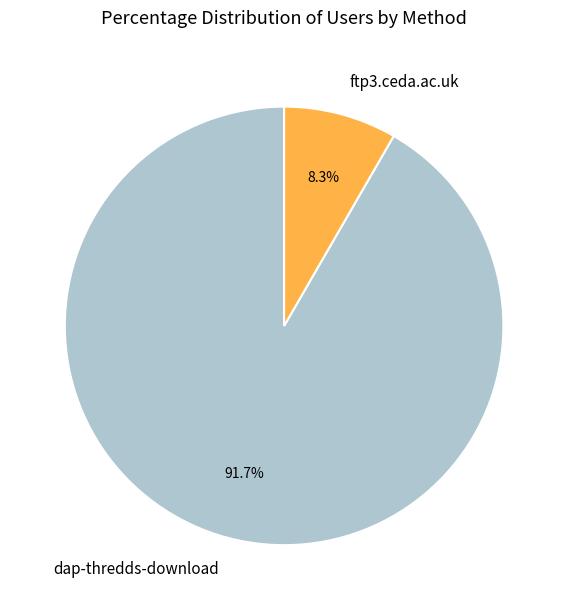

Which has a higher value, ftp3.ceda.ac.uk or dap-thredds-download?

dap-thredds-download